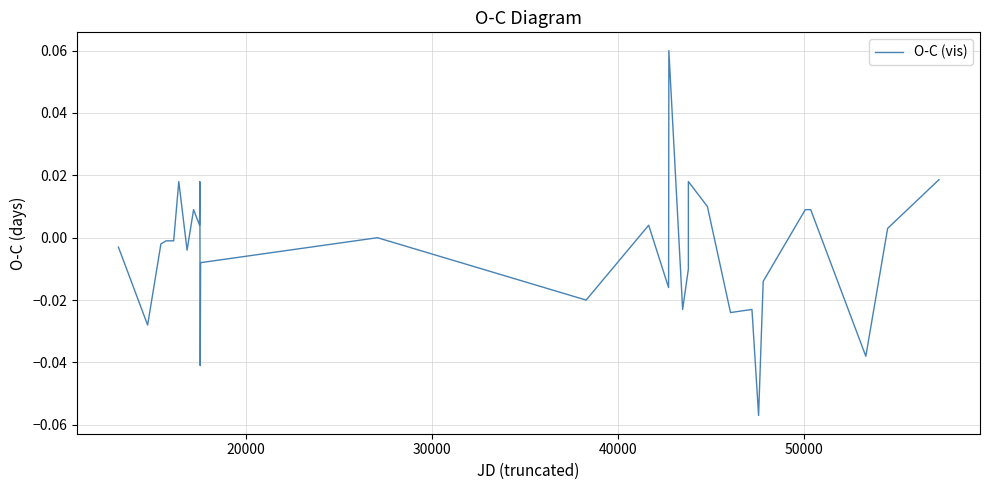

How many lines are shown in the chart?

1